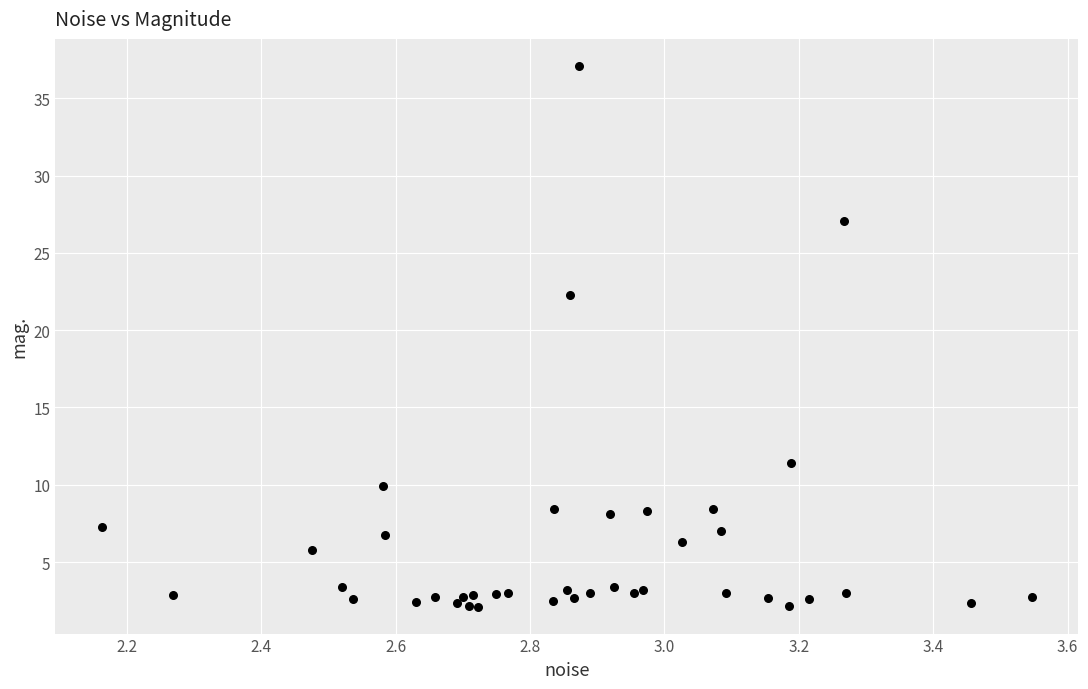

What Y value in the scatter plot is closest to 19?

22.3